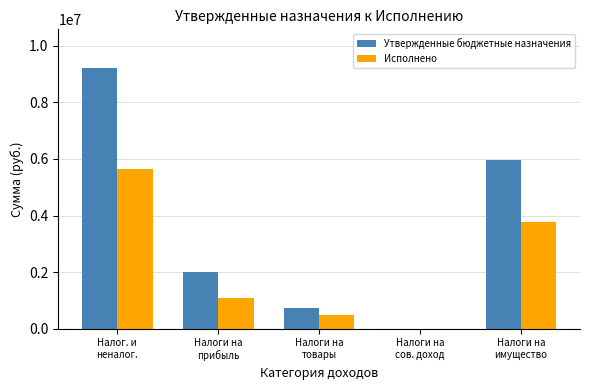

Reading right to left, transcribe all the data shown in this chart.

Утвержденные бюджетные назначения: Налоги на
имущество=5973000.0	Налоги на
сов. доход=5600.0	Налоги на
товары=749200.0	Налоги на
прибыль=2000000.0	Налог. и
неналог.=9202800.0
Исполнено: Налоги на
имущество=3785141.2	Налоги на
сов. доход=7671.5	Налоги на
товары=498881.3	Налоги на
прибыль=1093981.1	Налог. и
неналог.=5630476.4